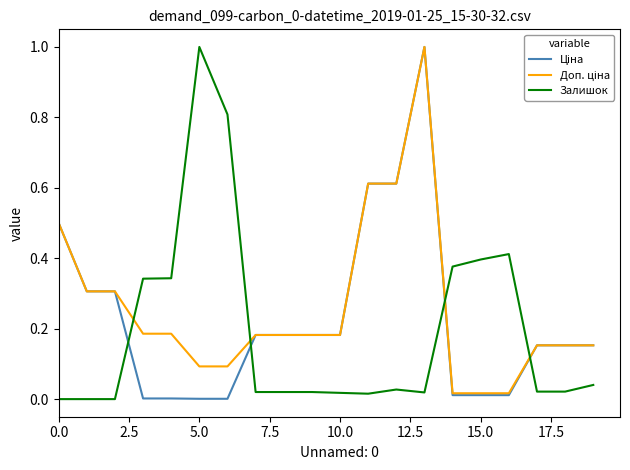

What is the maximum value shown in the chart?

1.0